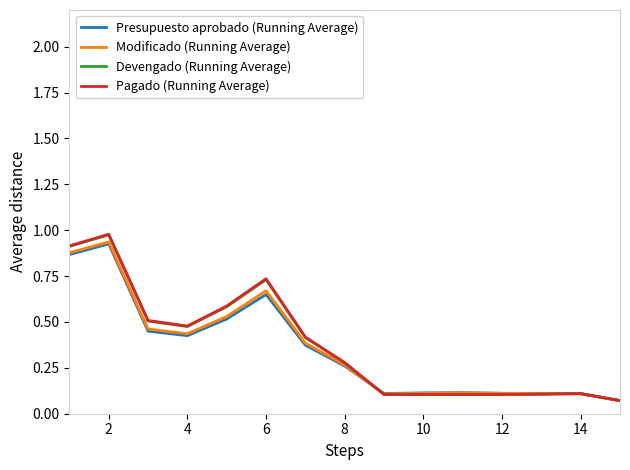

What are all the series names shown in the legend?

Presupuesto aprobado (Running Average), Modificado (Running Average), Devengado (Running Average), Pagado (Running Average)